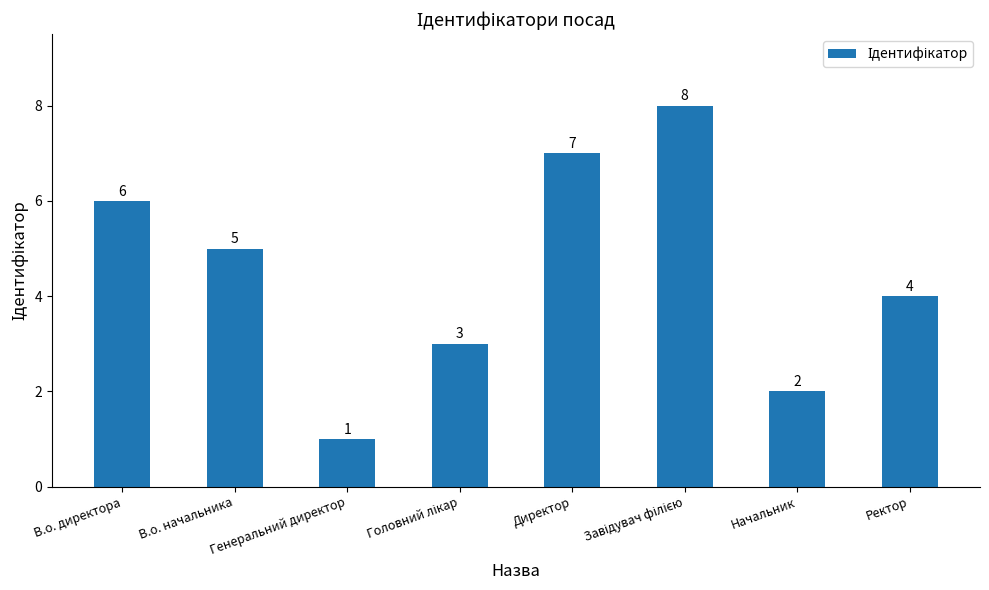

What is the maximum value shown in the chart?

8